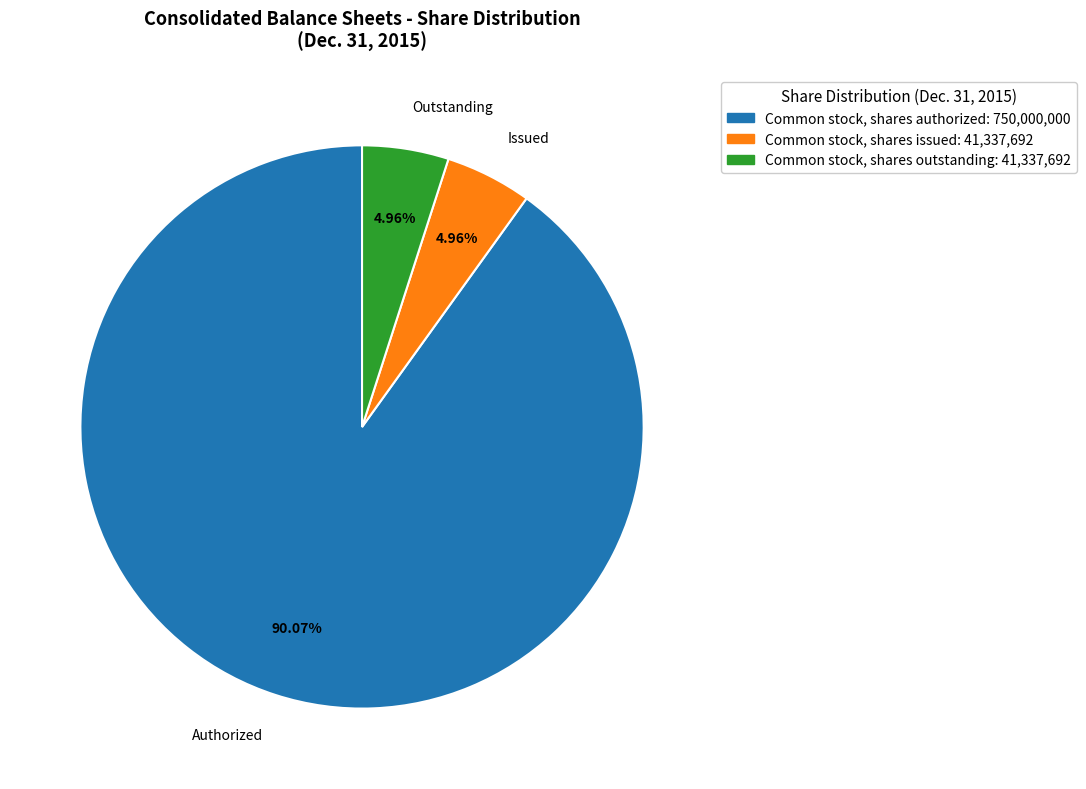

Do Common stock, shares outstanding and Common stock, shares authorized together represent more than half of the pie?

Yes